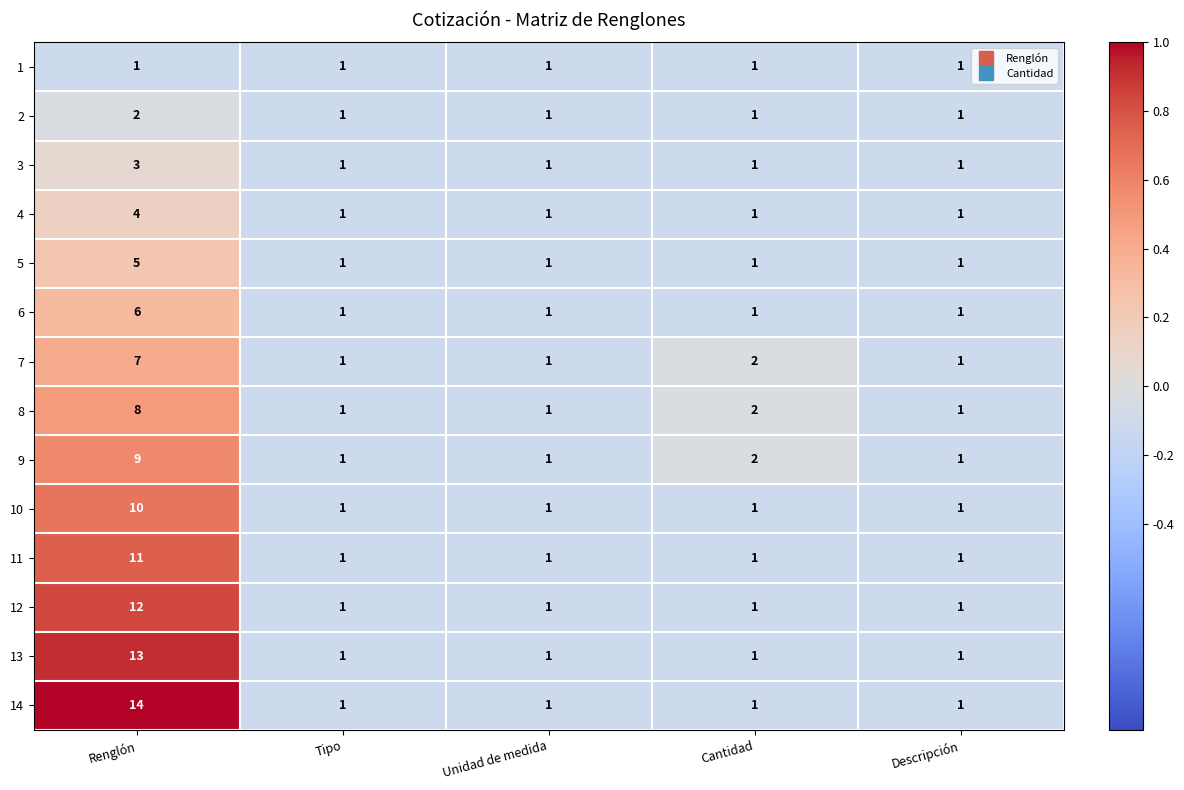

What is the total value across all series at Cantidad?

17